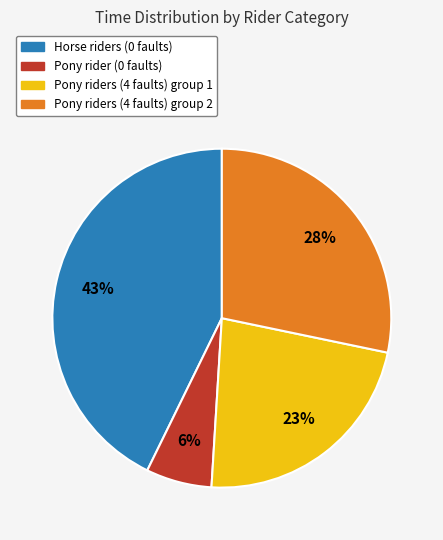

Is there a majority slice in this chart?

No